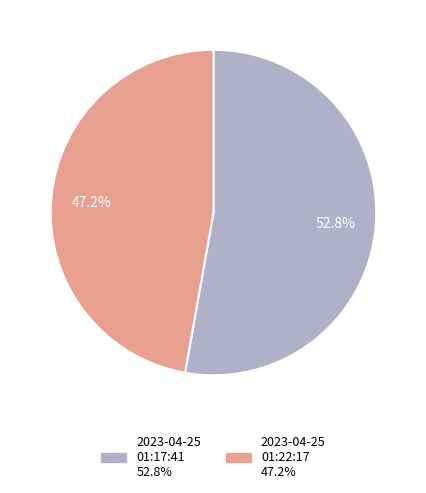

Count the number of slices in the pie.

2